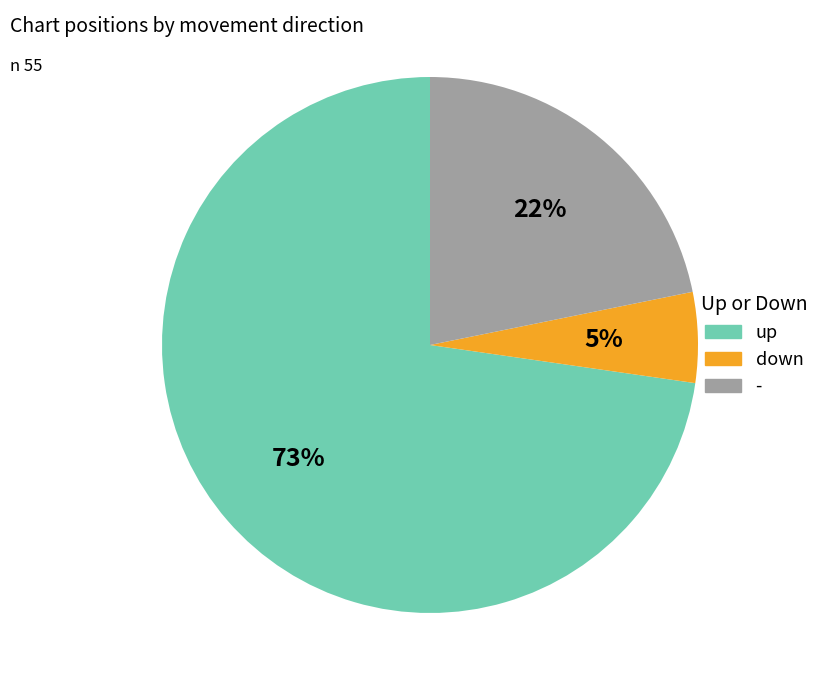

Which slice is the smallest?

down